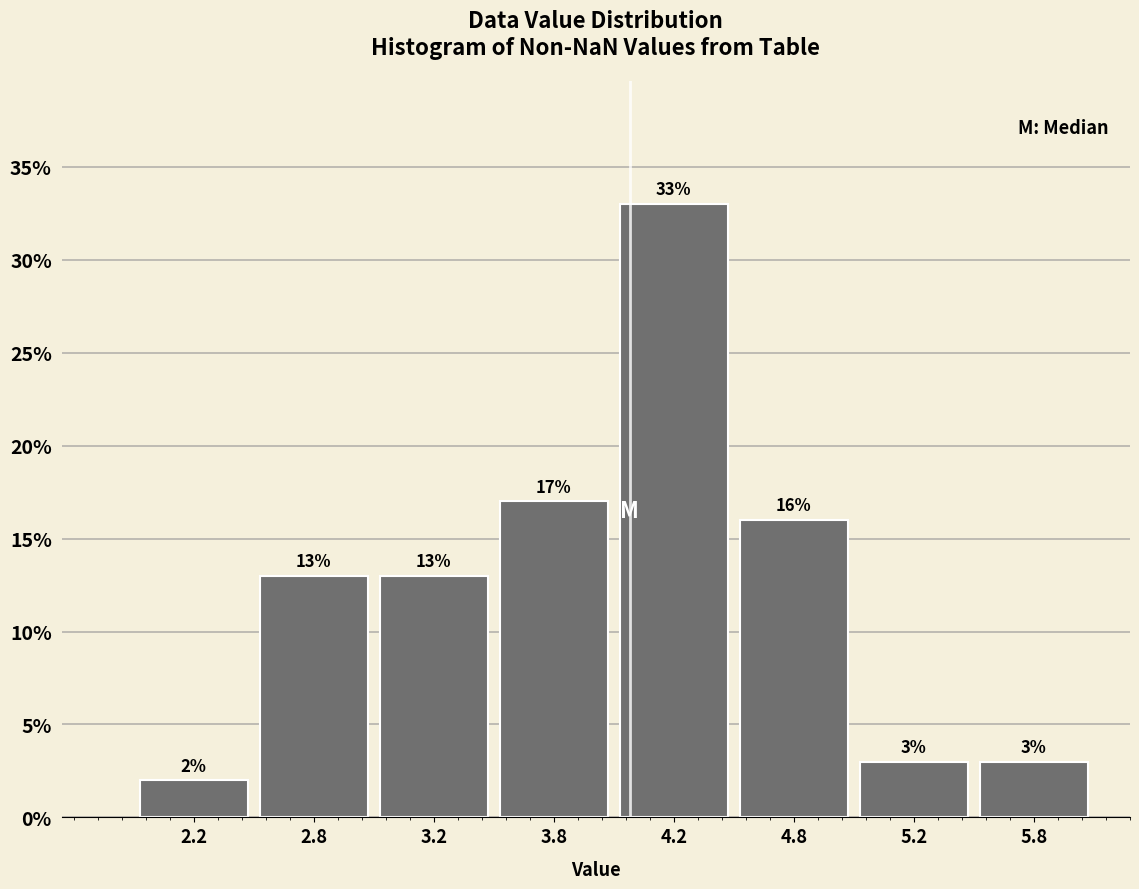

Reading left to right, extract all data points from this chart.

2.2=2	2.8=13	3.2=13	3.8=17	4.2=33	4.8=16	5.2=3	5.8=3